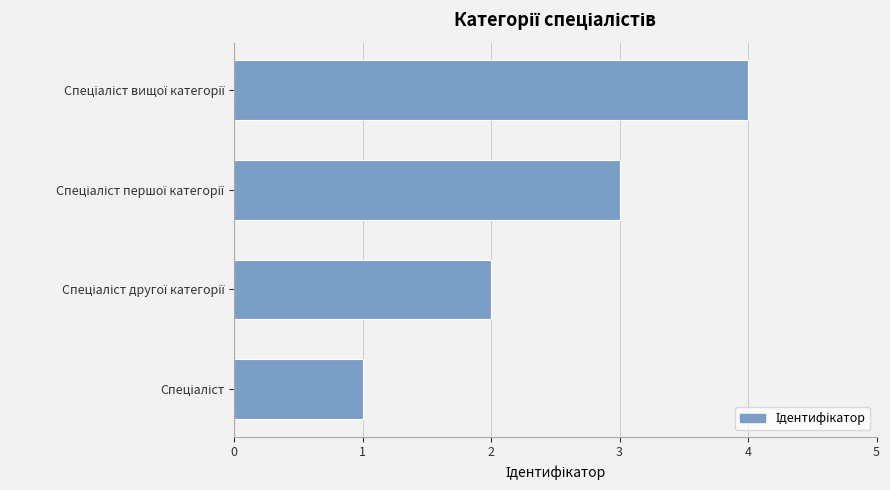

How many data points are less than 3?

2